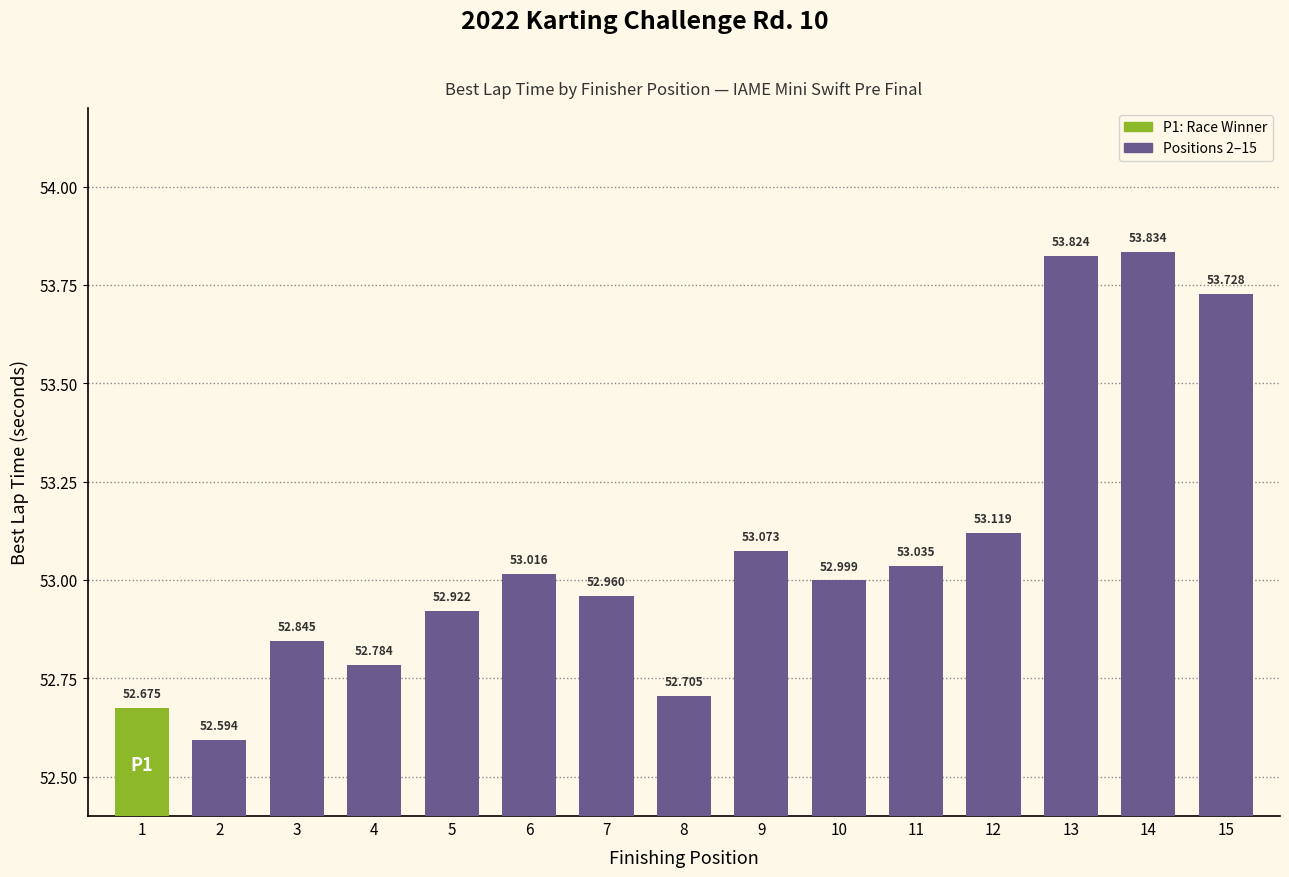

What is the difference between the second highest and second lowest values?

1.1